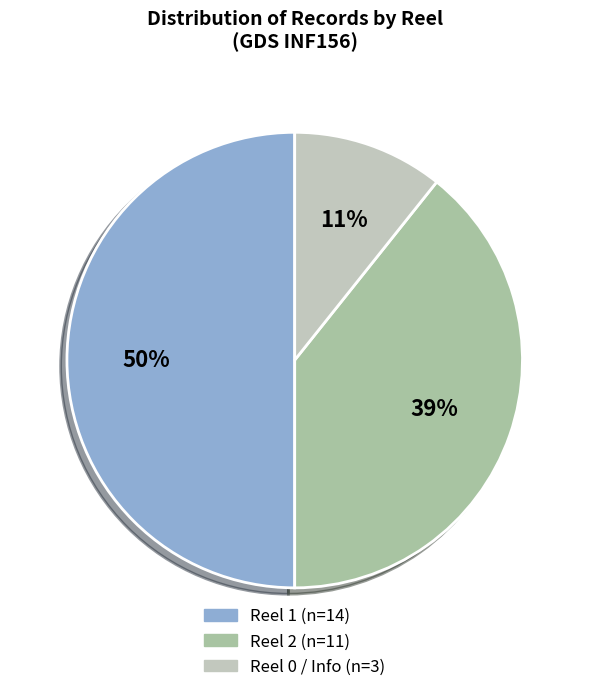

Count the number of slices in the pie.

3